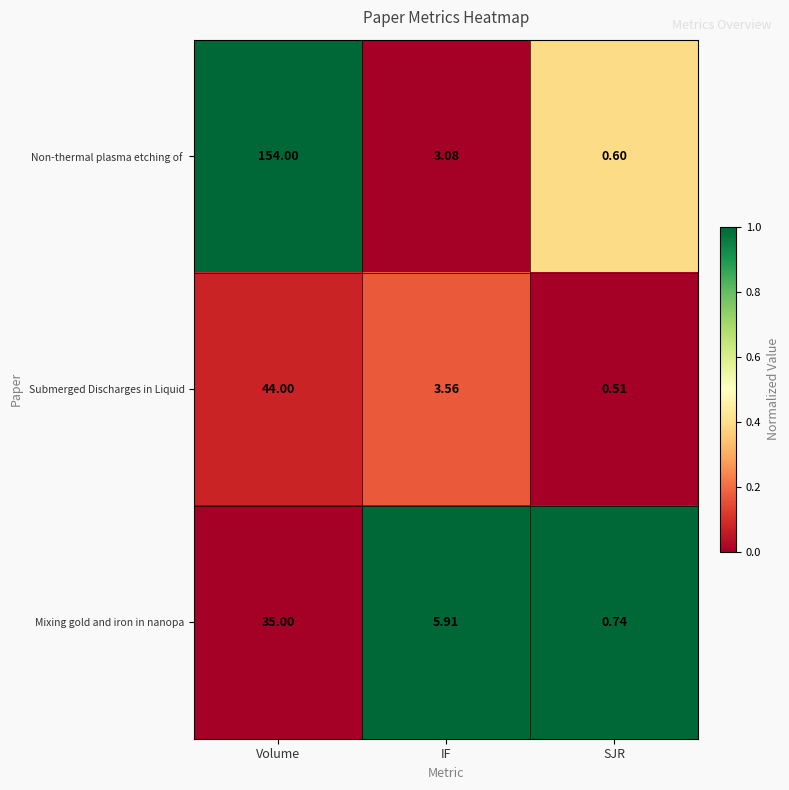

What is the difference between the highest and lowest values at IF?

2.8